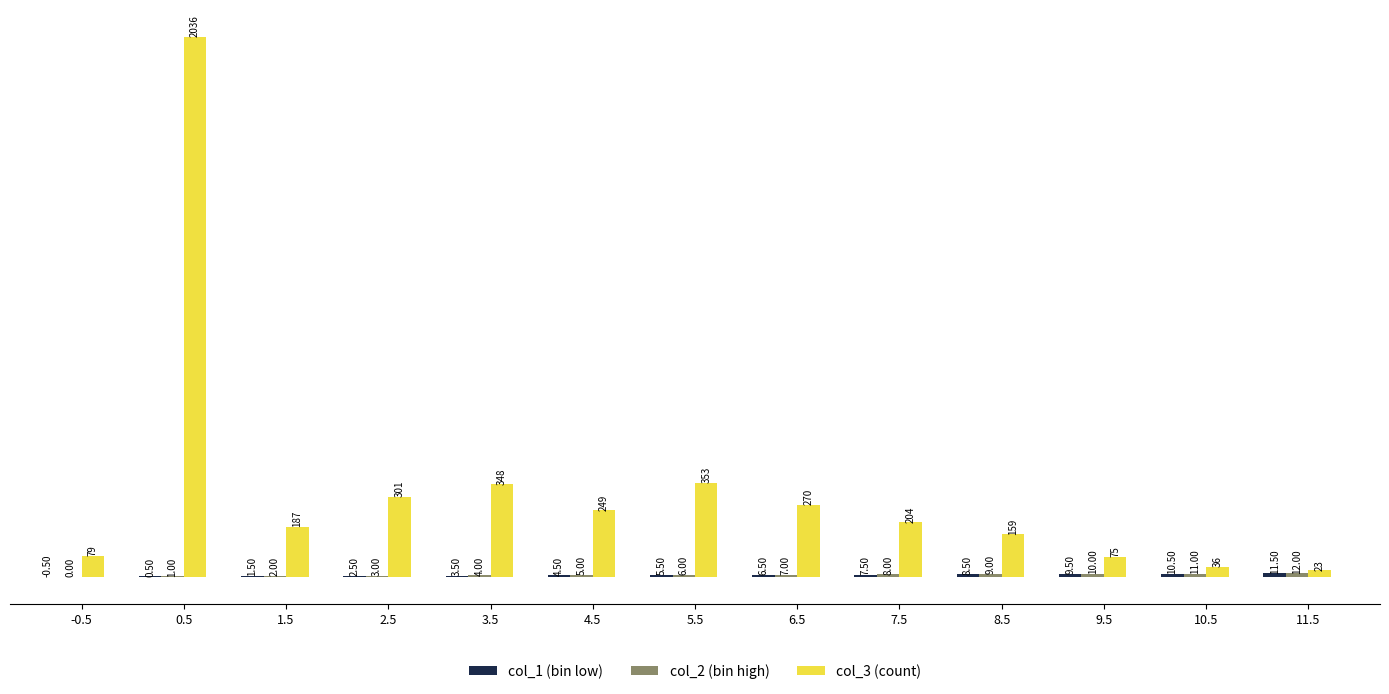

Are the bars grouped side by side (vs. stacked)?

Yes